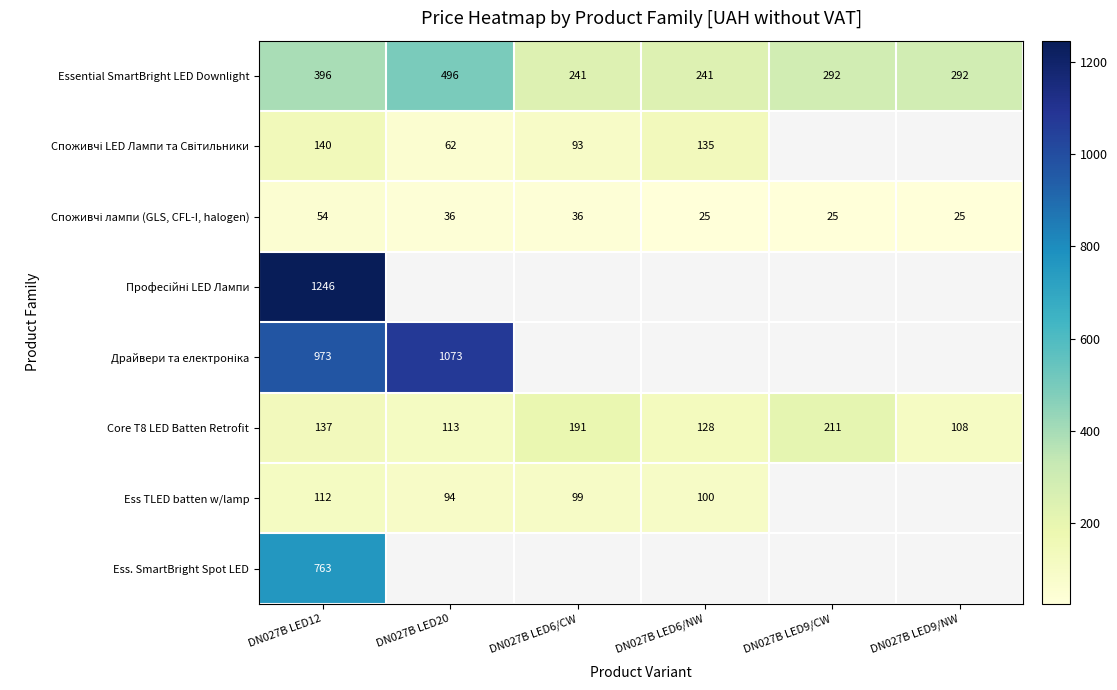

Is it true that Essential SmartBright LED Downlight equals 365 at DN027B LED6/CW?

False